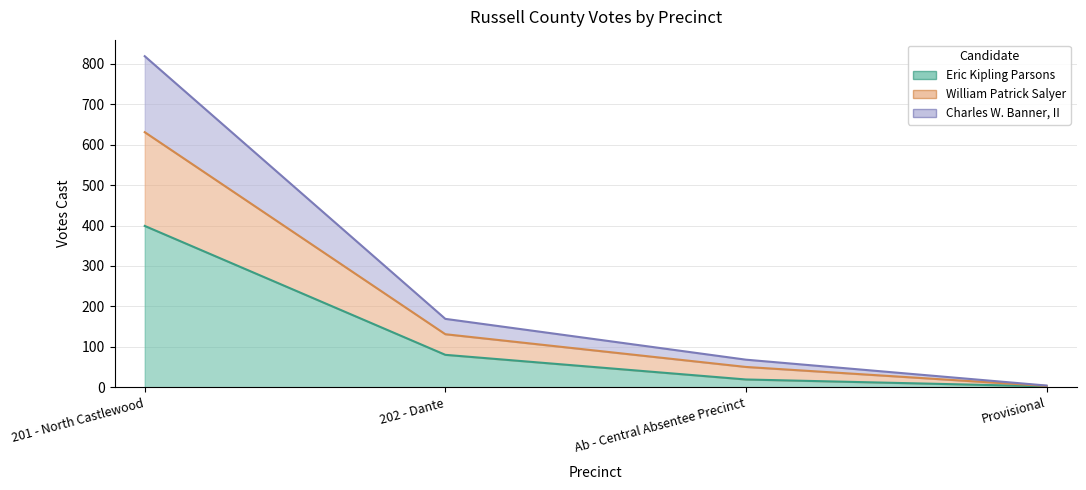

True or false: Eric Kipling Parsons has a value of 26 at 202 - Dante.

False